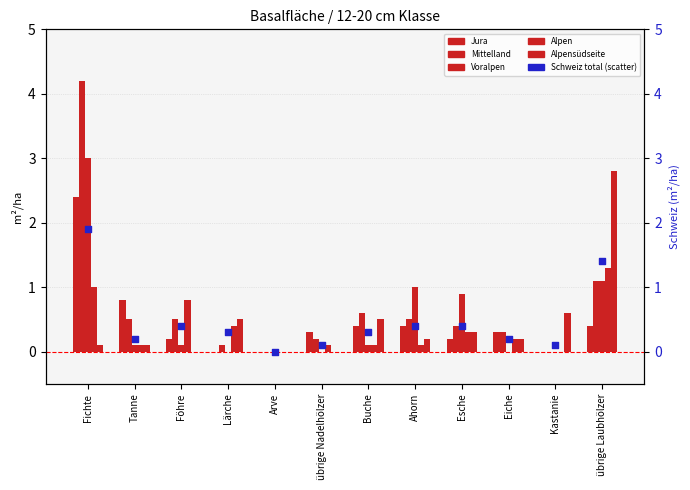

What are all the series names shown in the legend?

Jura, Mittelland, Voralpen, Alpen, Alpensüdseite, Schweiz